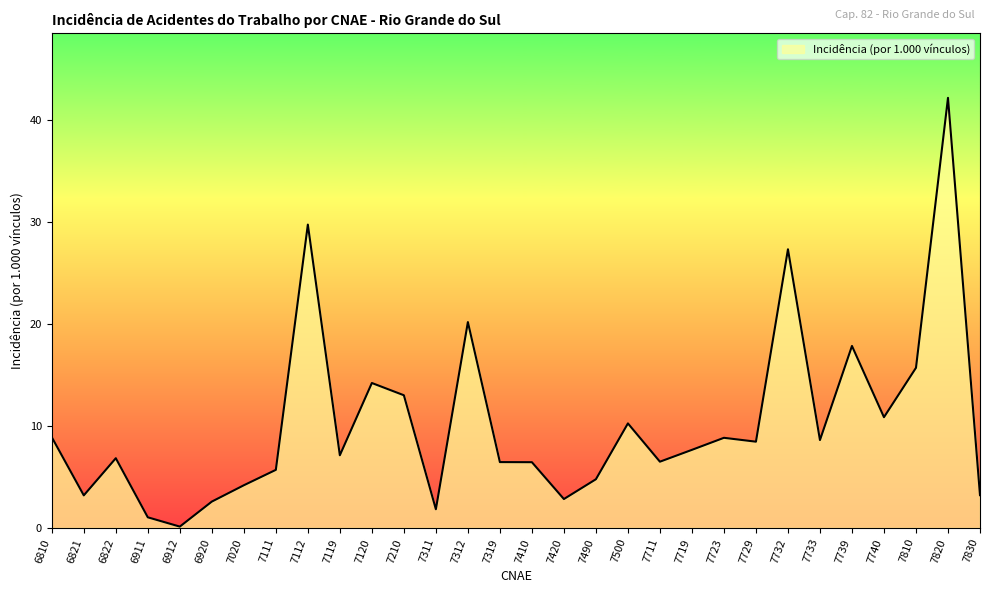

The chart shows a value of 2.9 at 6810. True or false?

False